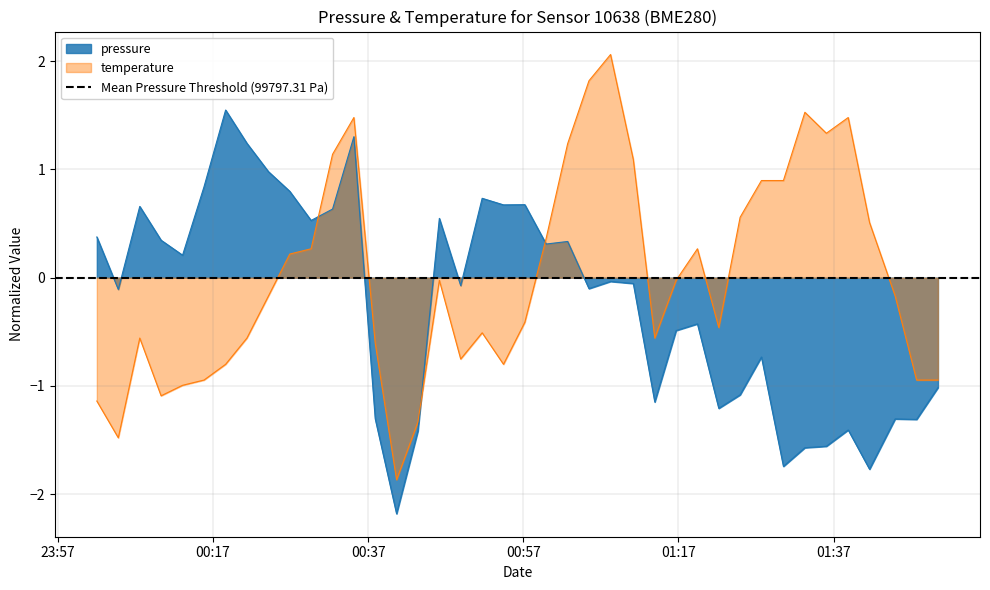

What is the minimum value for pressure?

-2.2